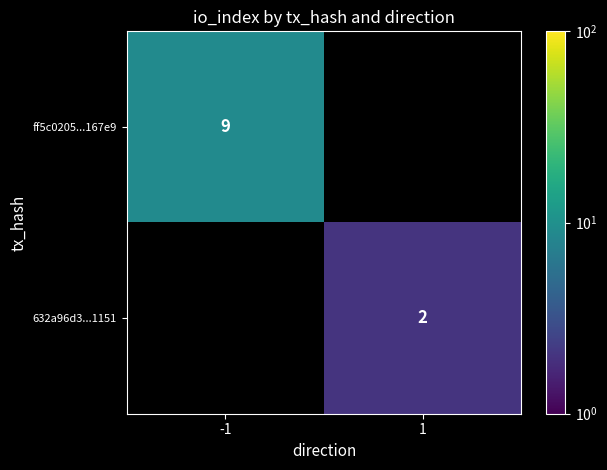

True or false: 632a96d3...1151 has a value of 1.4 at 1.

False